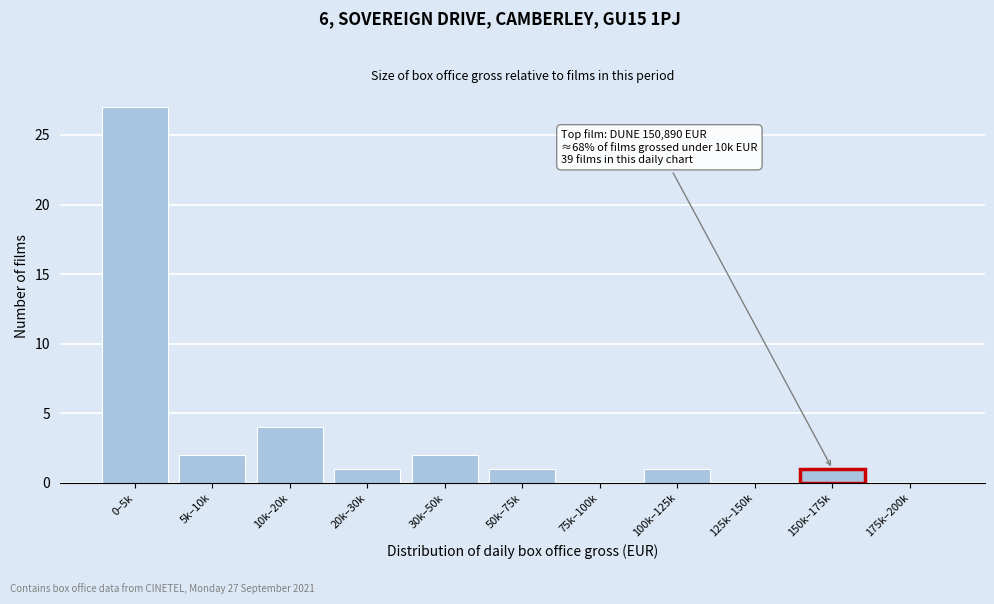

Reading left to right, extract all data points from this chart.

0–5k=27	5k–10k=2	10k–20k=4	20k–30k=1	30k–50k=2	50k–75k=1	75k–100k=0	100k–125k=1	125k–150k=0	175k–200k=0